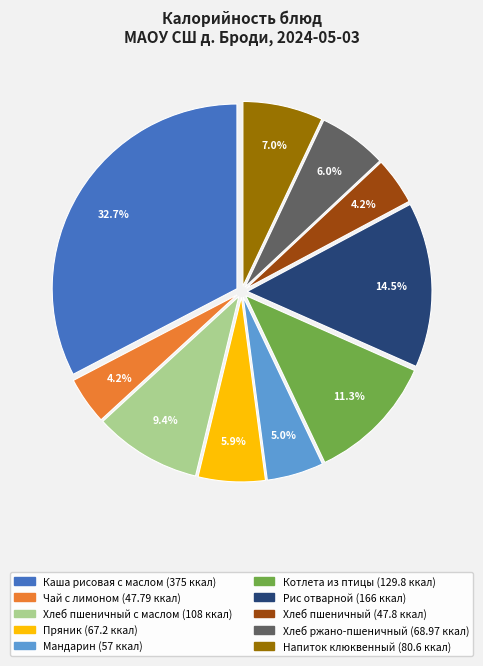

Does any single category account for the majority?

No